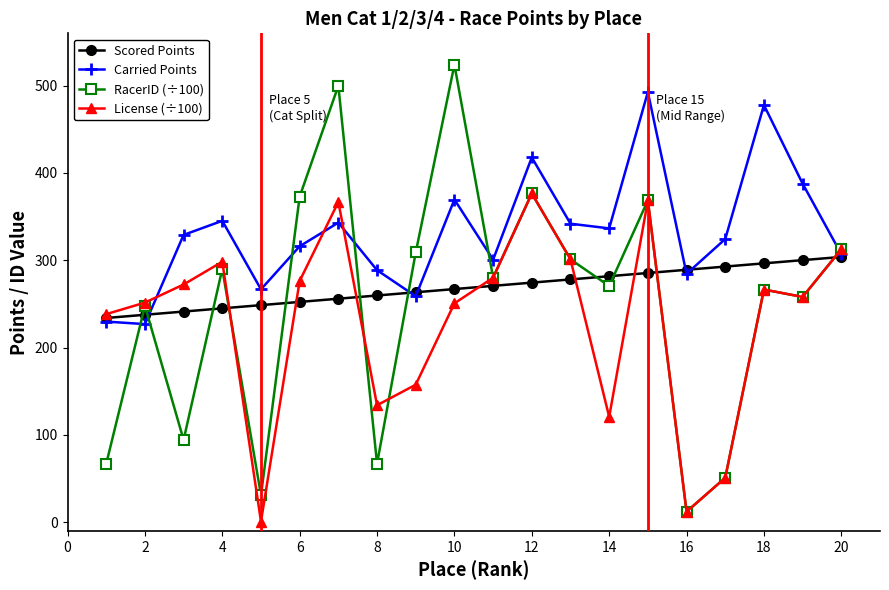

What is the maximum value for Carried Points?

492.7